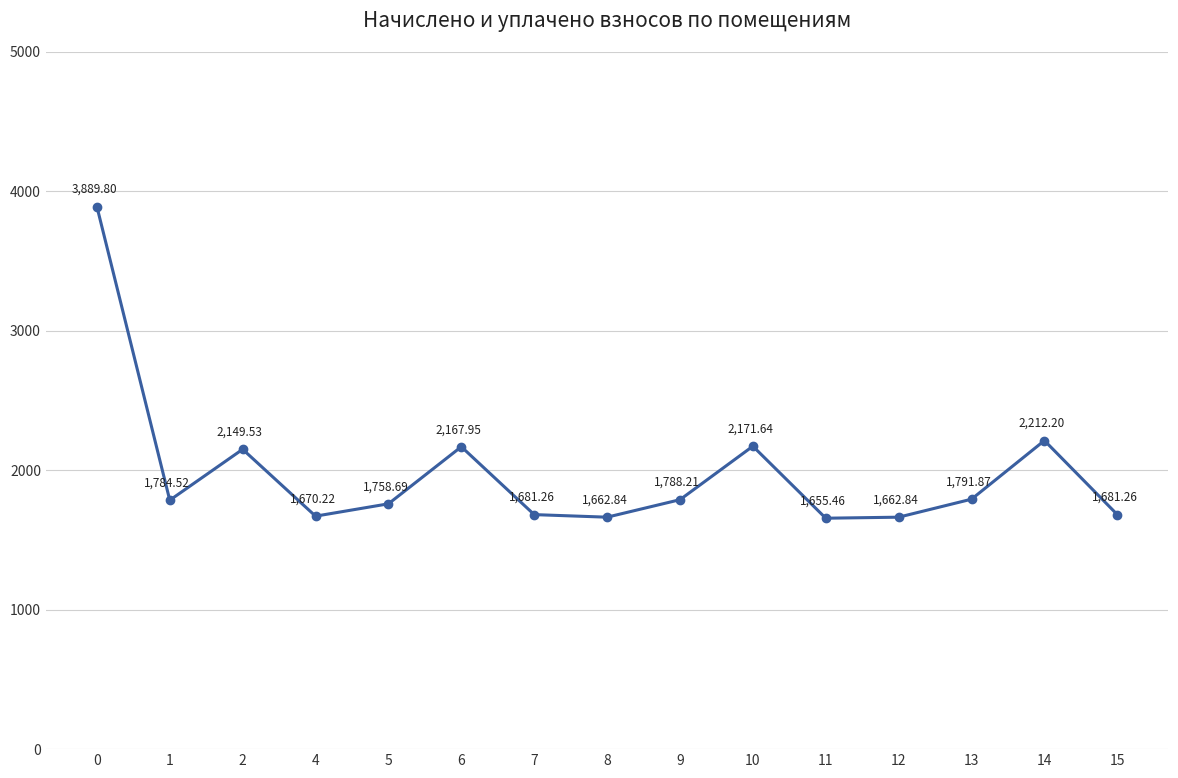

Between 9 and 1, which is larger?

9